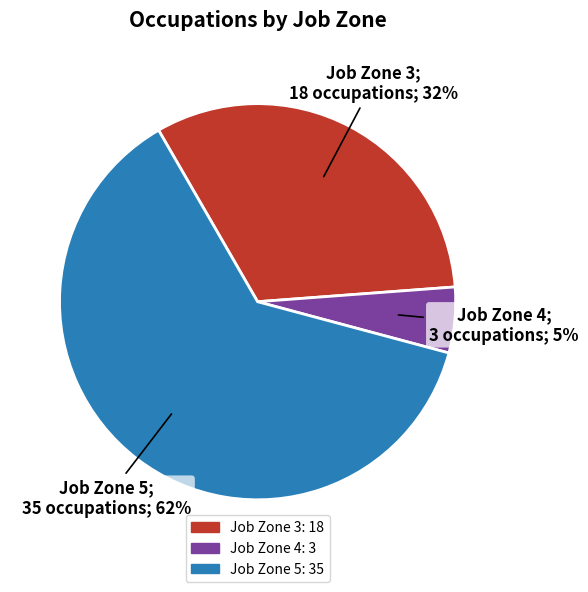

What is the largest slice in the pie chart?

Job Zone 5